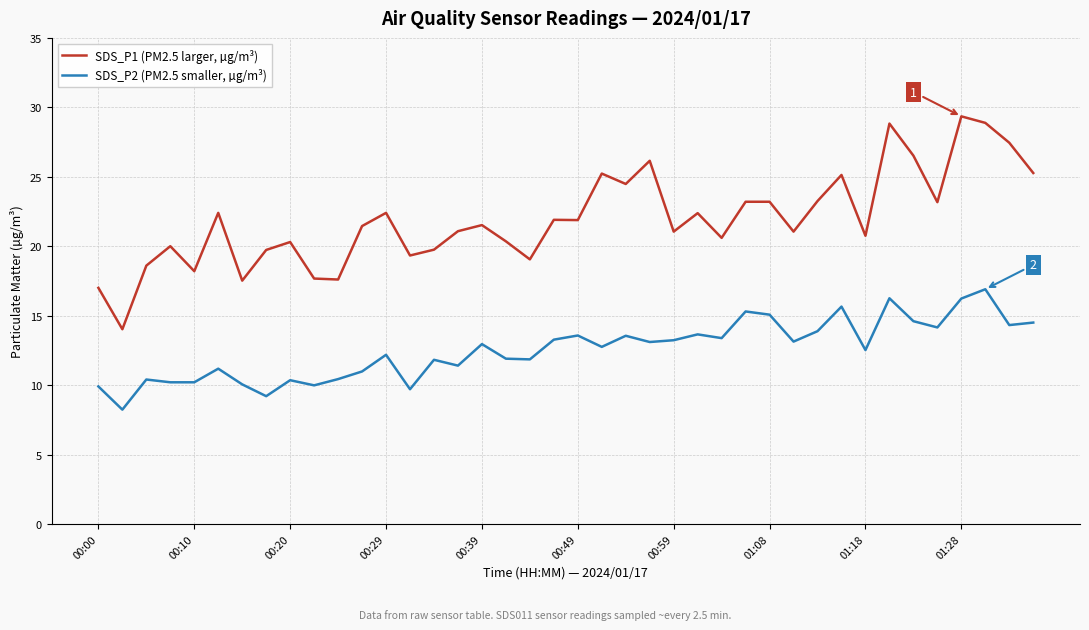

Count the number of data series in this chart.

2